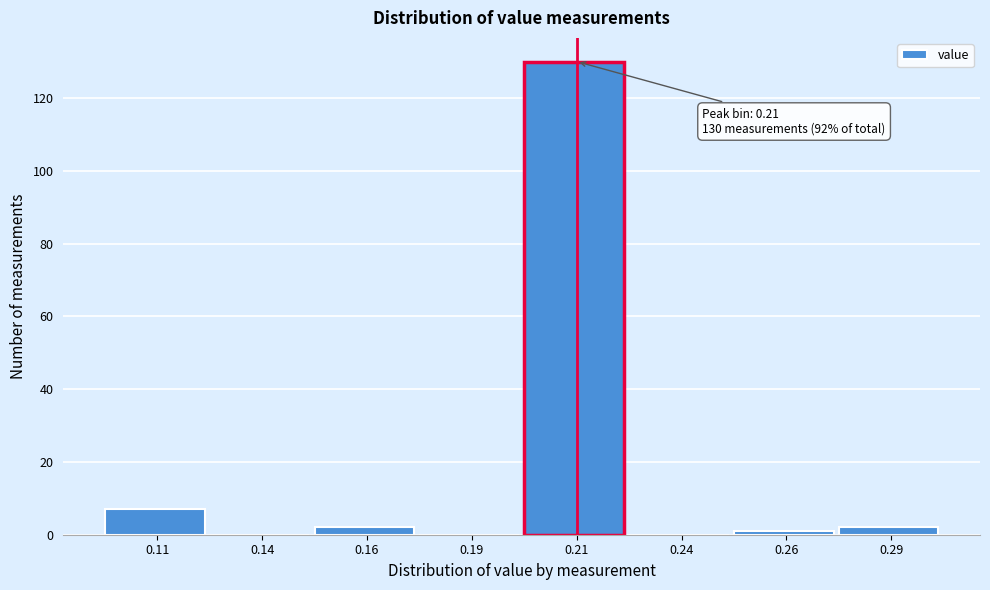

Reading left to right, extract all data points from this chart.

0.11=7	0.14=0	0.16=2	0.19=0	0.21=130	0.24=0	0.26=1	0.29=2